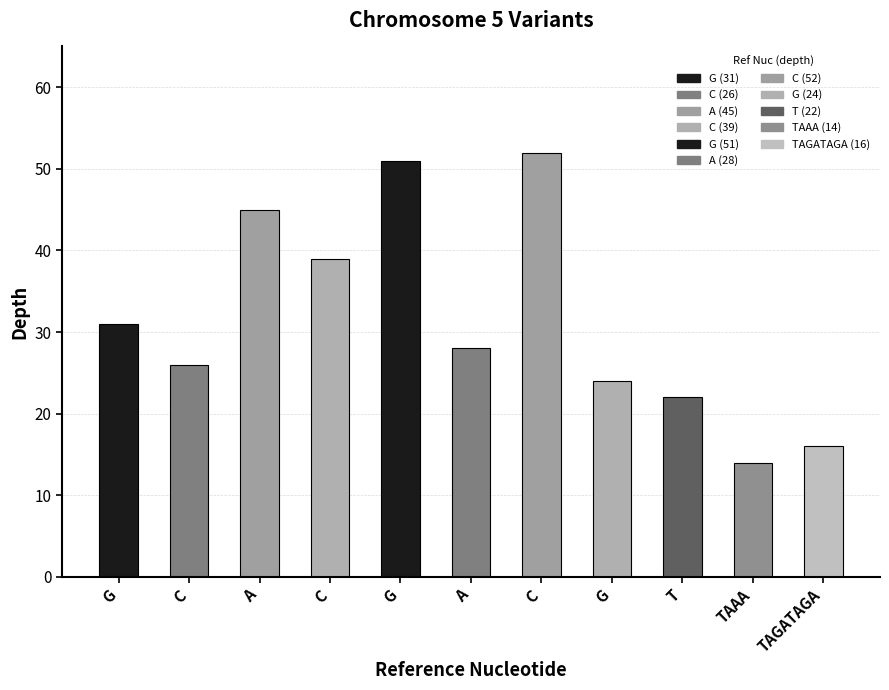

How many bars are there in total?

11